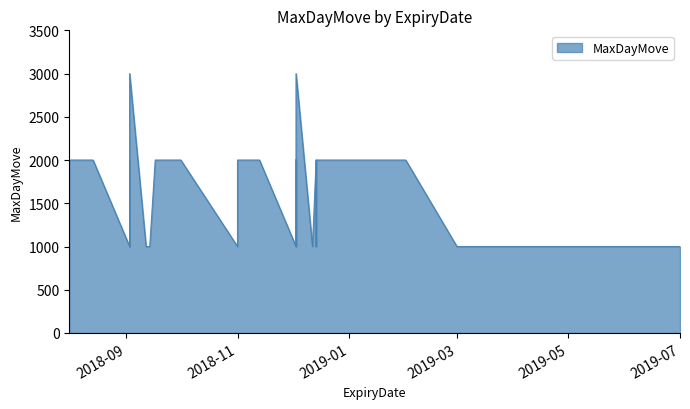

Where does the data first go above 2000?

2018-09-03